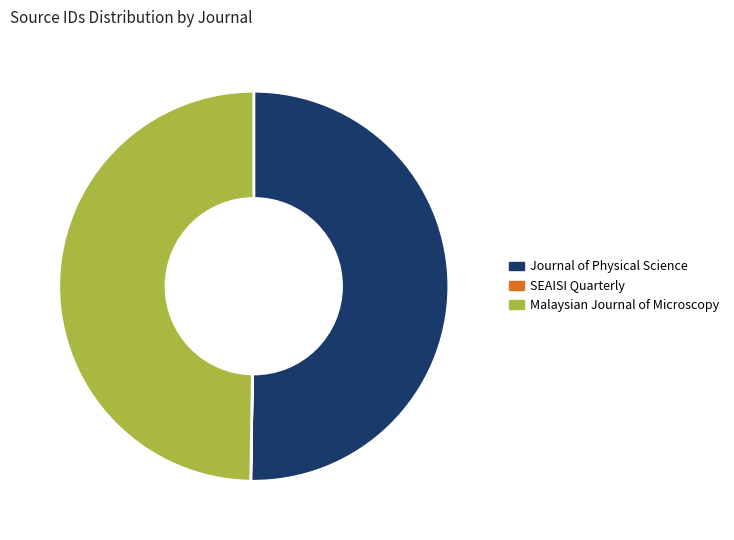

Do Malaysian Journal of Microscopy and Journal of Physical Science together represent more than half of the pie?

Yes